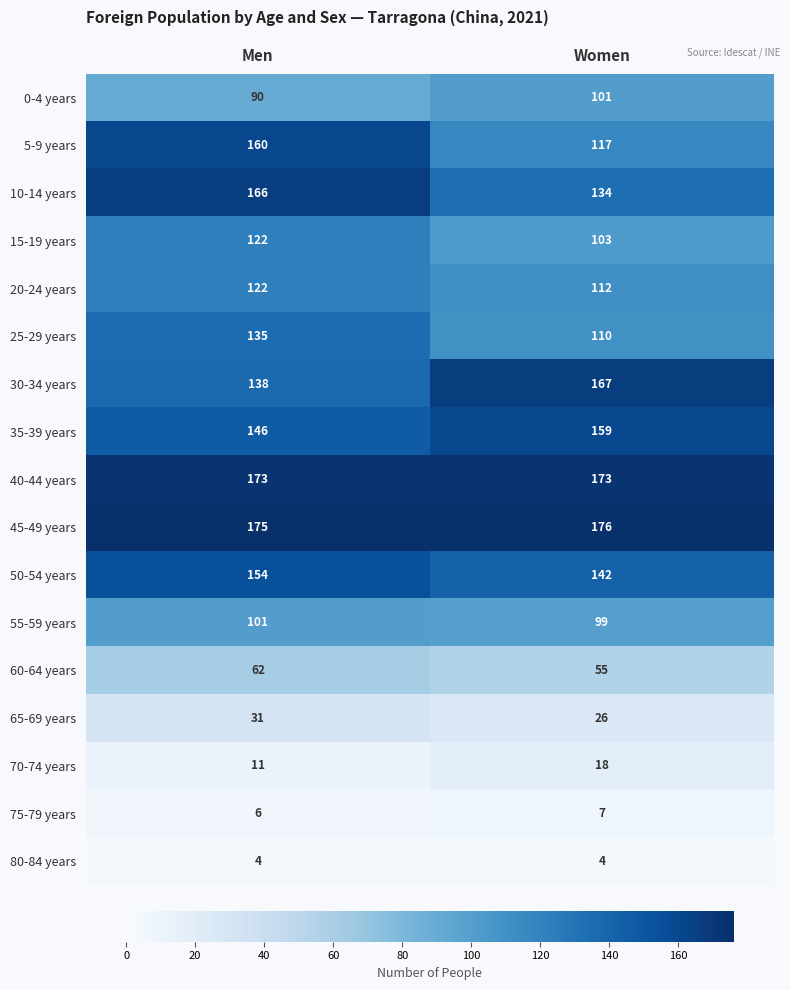

Rank the categories by 10-14 years value from highest to lowest.

Men, Women